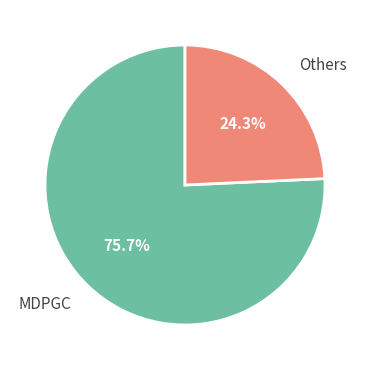

Rank the categories by value from highest to lowest.

MDPGC, Others